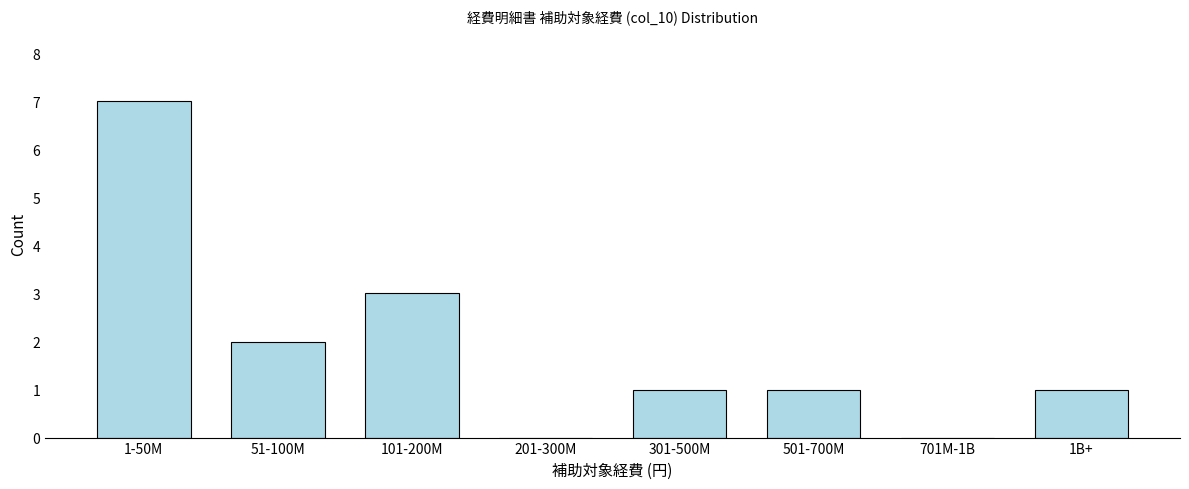

Reading left to right, extract all data points from this chart.

1-50M=7	51-100M=2	101-200M=3	201-300M=0	301-500M=1	501-700M=1	701M-1B=0	1B+=1